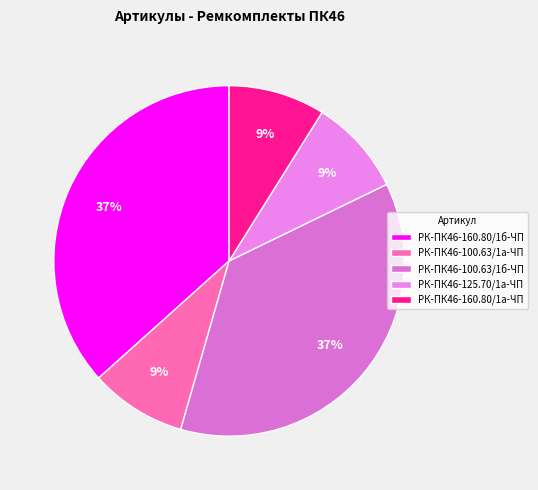

Count the number of slices in the pie.

5